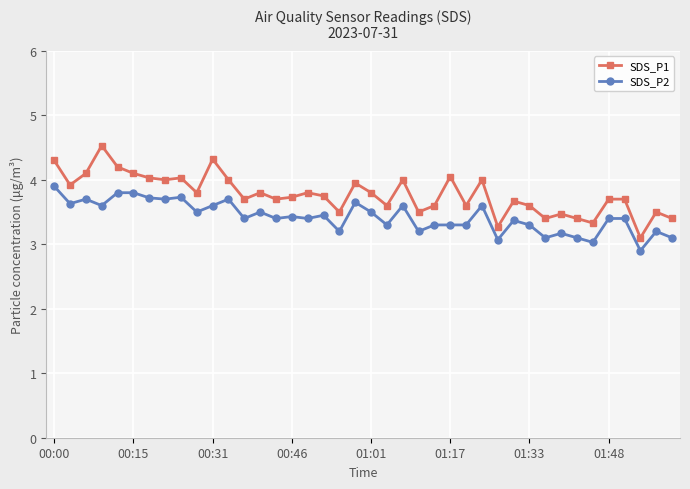

What is the minimum value for SDS_P2?

2.9